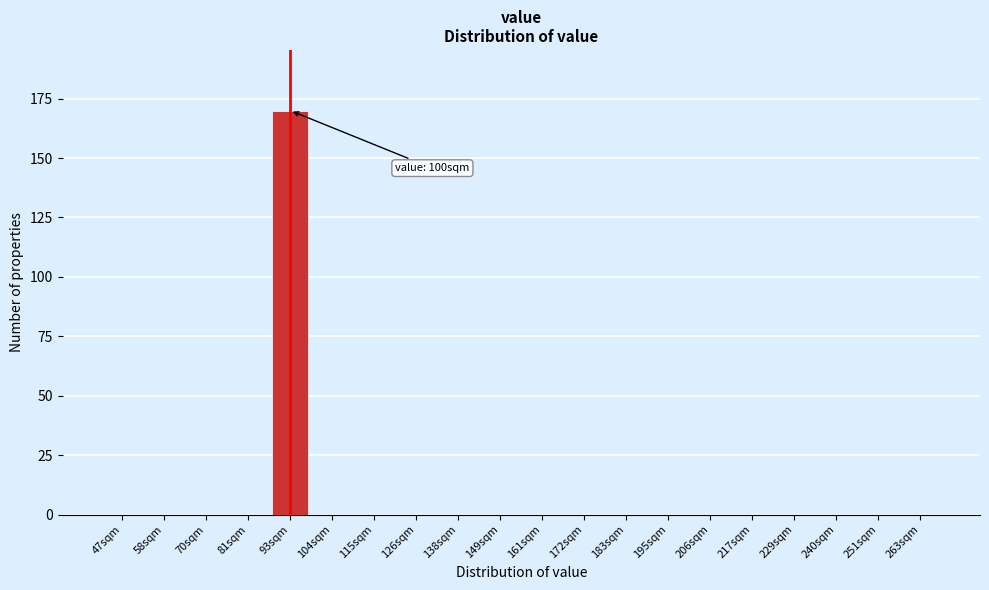

Reading right to left, transcribe all the data shown in this chart.

263sqm=0	251sqm=0	240sqm=0	229sqm=0	217sqm=0	206sqm=0	195sqm=0	183sqm=0	172sqm=0	161sqm=0	149sqm=0	138sqm=0	126sqm=0	115sqm=0	104sqm=0	93sqm=170	81sqm=0	70sqm=0	58sqm=0	47sqm=0